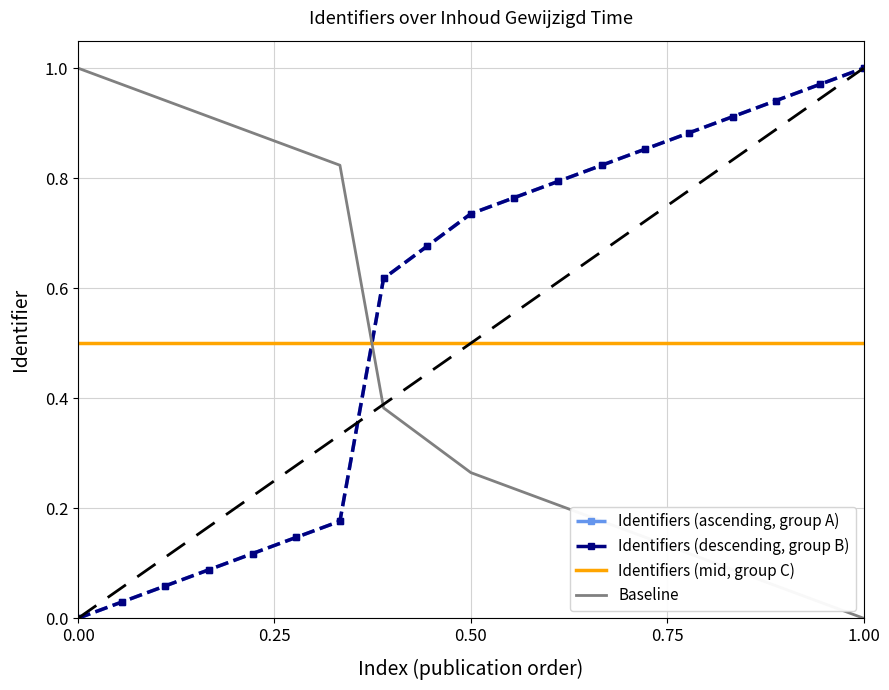

What is the label of the 14th point from the right?

1.00